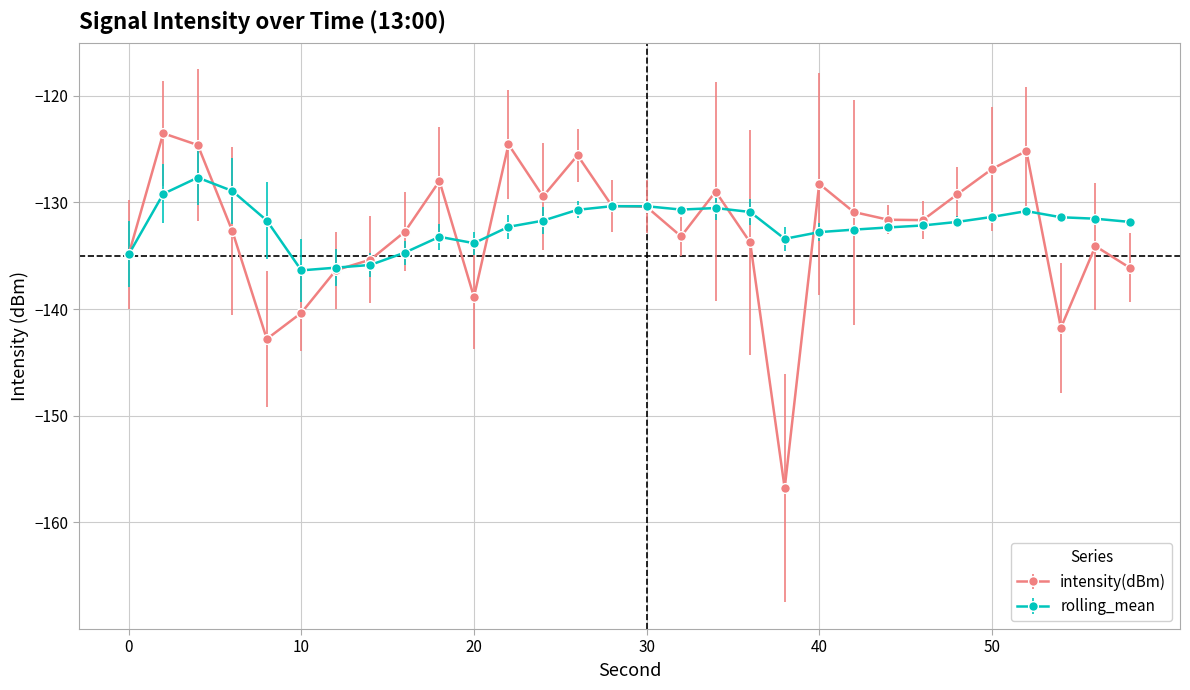

True or false: intensity(dBm) has more than 0 interior local peaks.

True